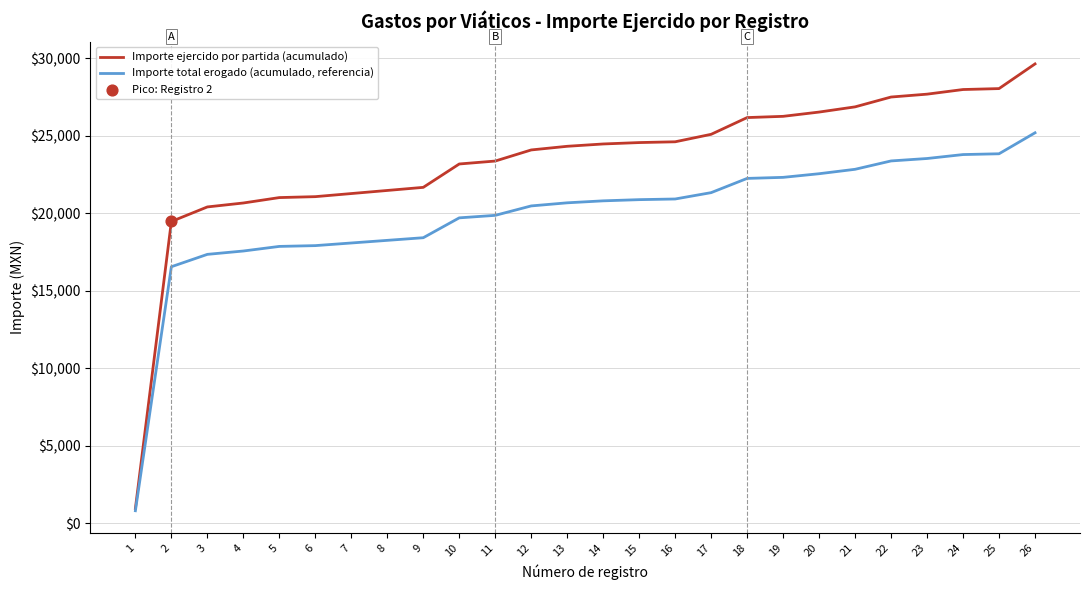

What is the difference between the highest and lowest values at 14?

3671.9